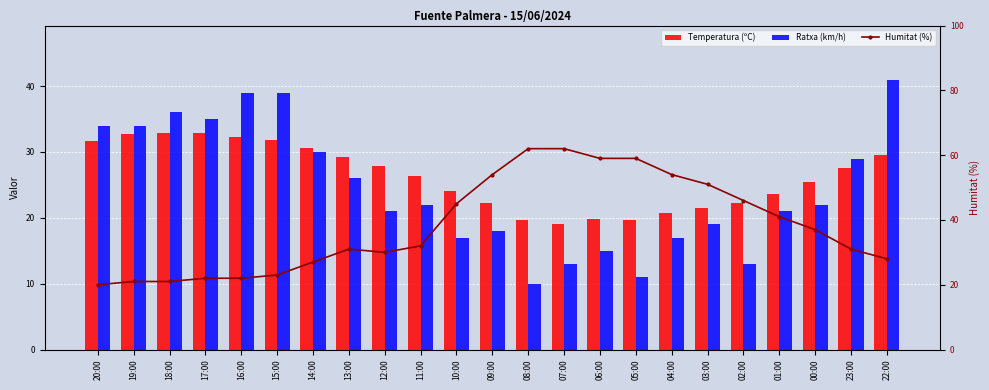

What is the difference between the highest and lowest values at 22:00?

13.0